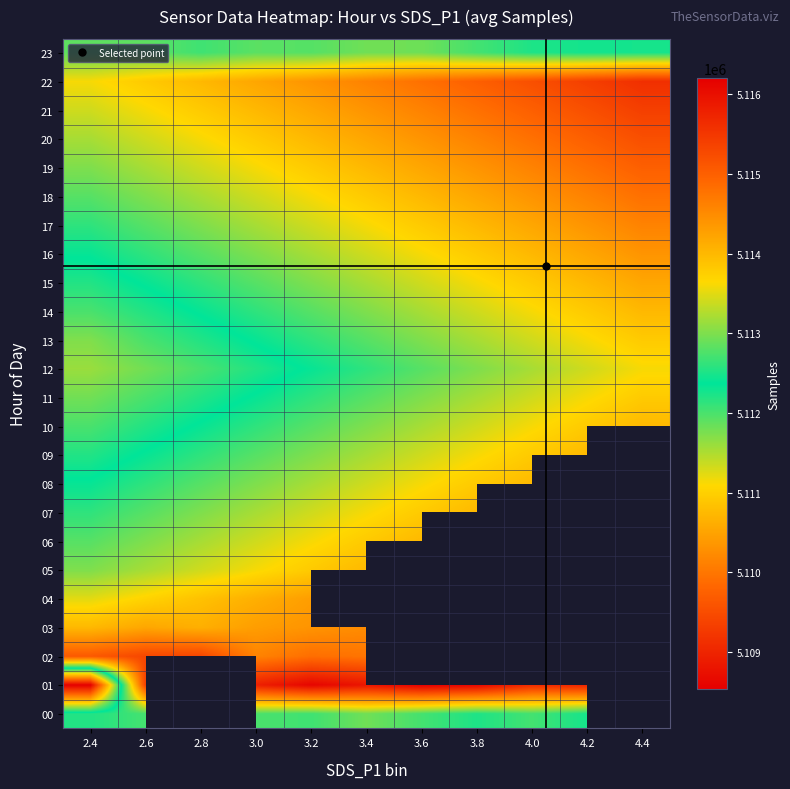

List the series in order of their overall mean, highest first.

00, 01, 02, 03, 04, 05, 06, 07, 08, 09, 22, 21, 20, 19, 18, 17, 16, 15, 10, 14, 11, 13, 23, 12